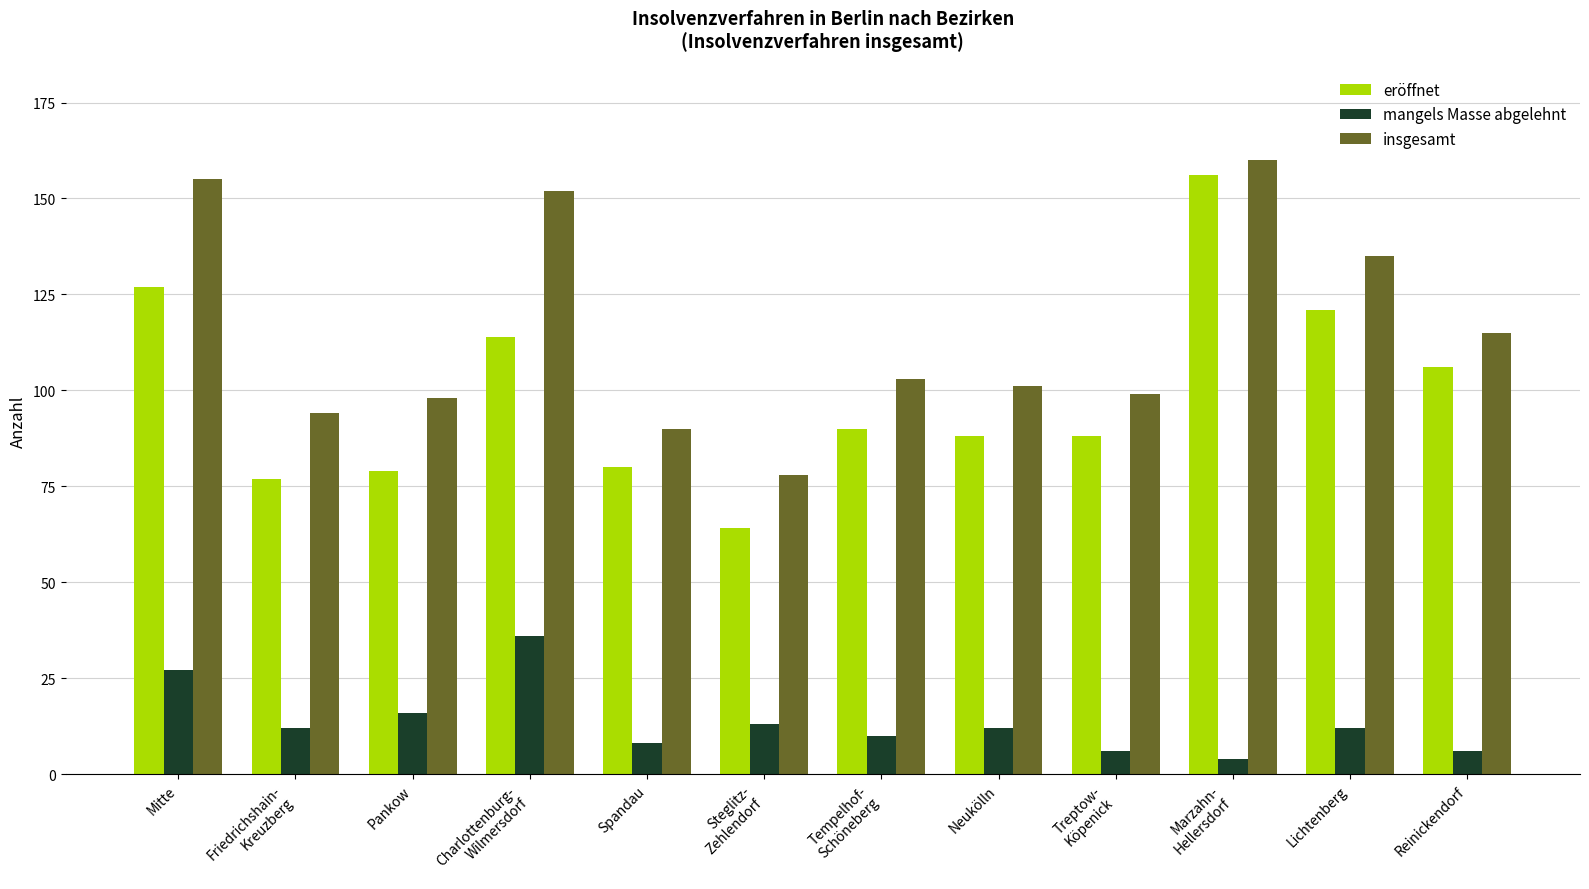

What value does the insgesamt series have at Treptow-
Köpenick, to the nearest 10?

100